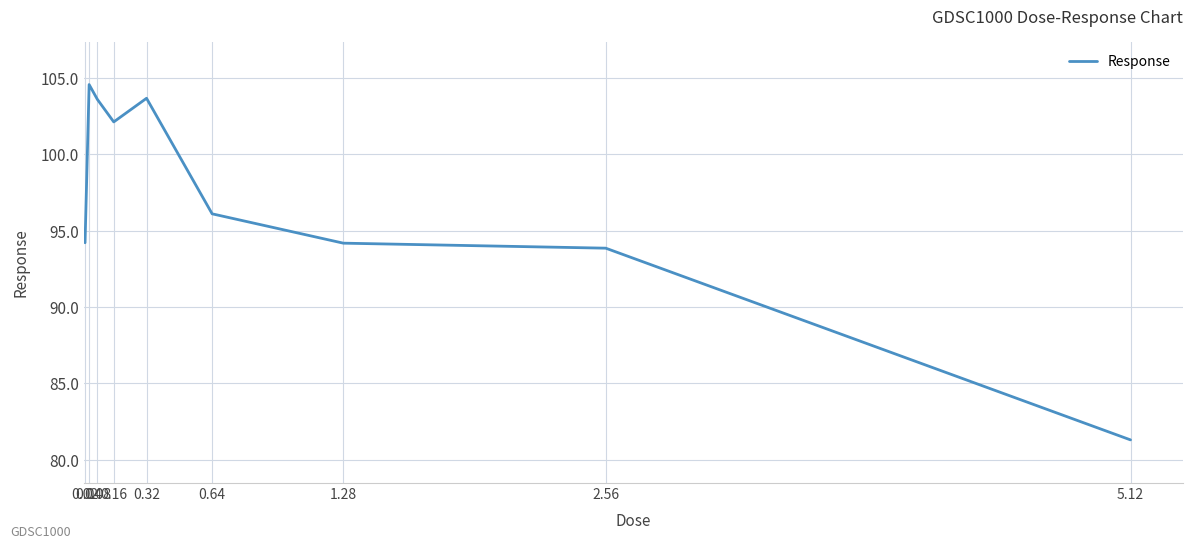

How many lines are shown in the chart?

1